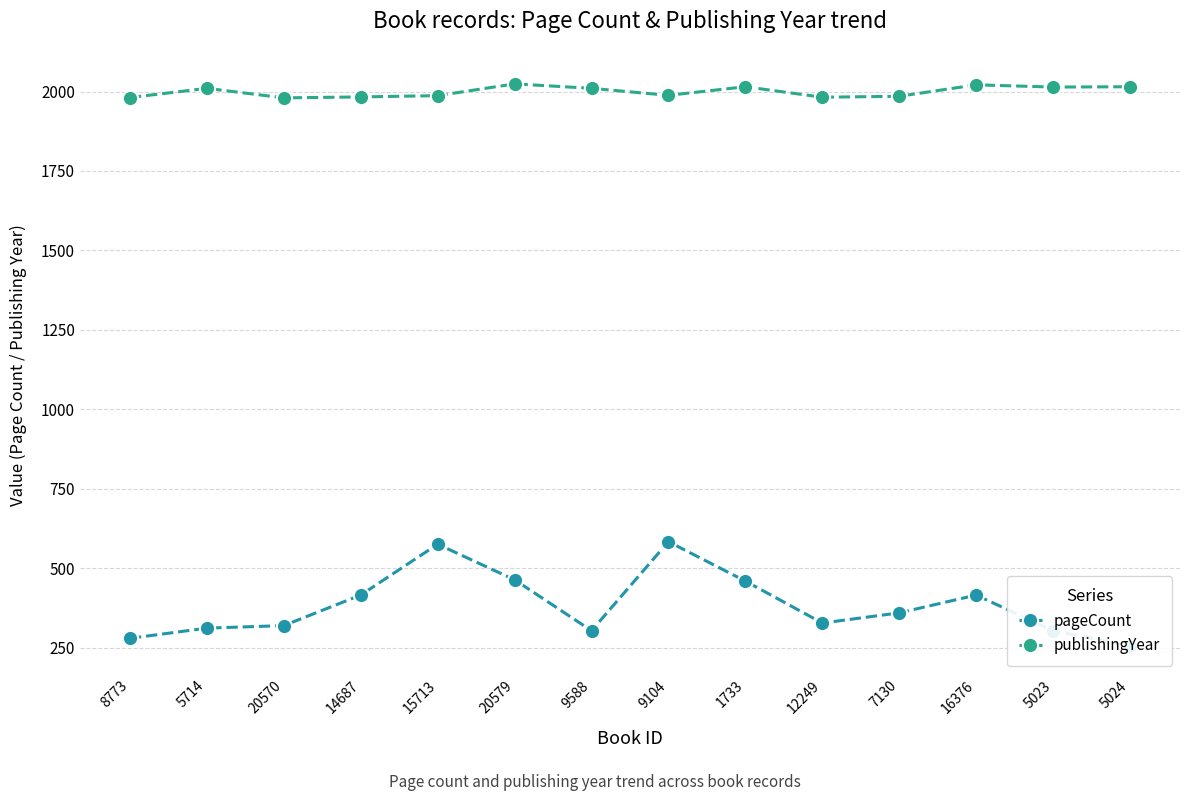

What is the lowest value of the publishingYear series?

1980